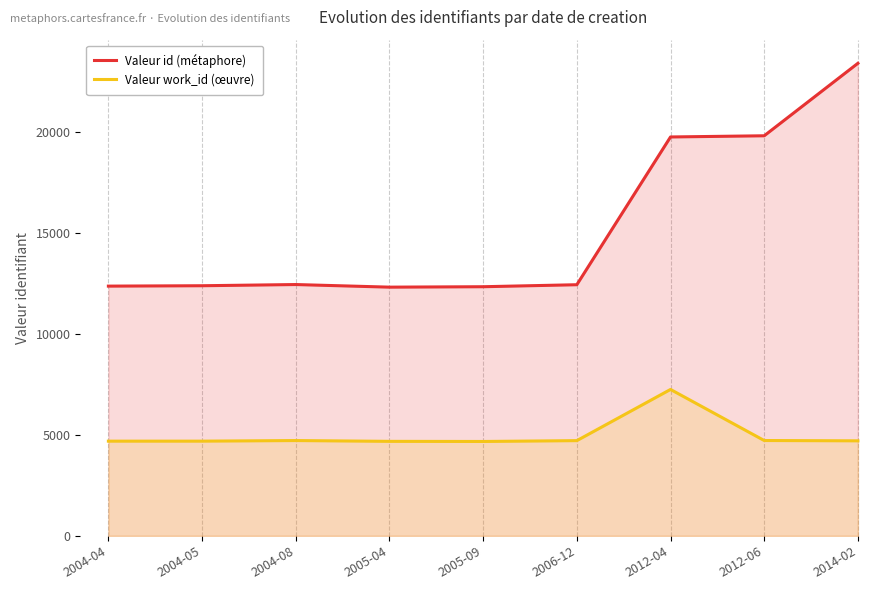

Does the chart have visible grid lines?

Yes